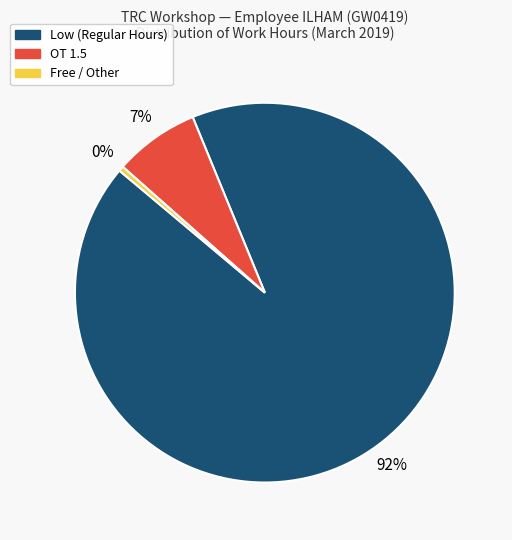

To the nearest percent, what is the average slice percentage?

33%